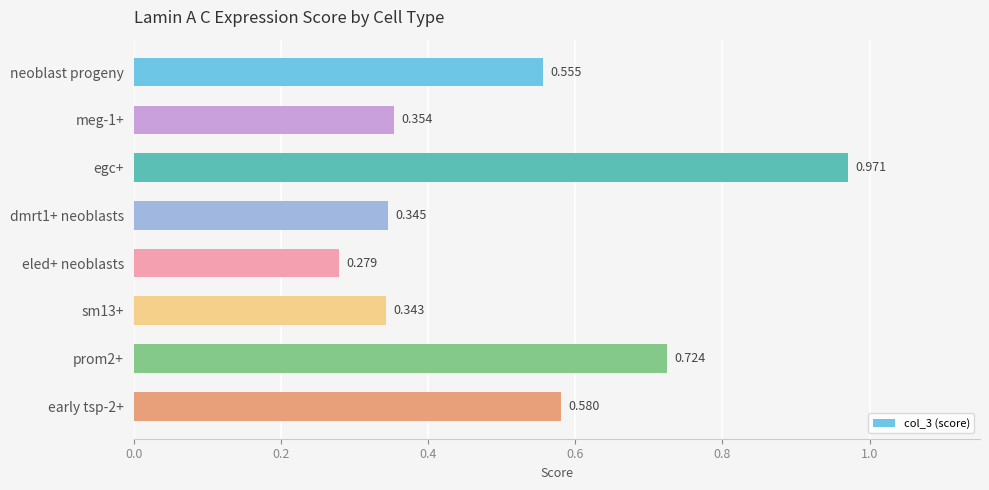

Which has a higher value, egc+ or sm13+?

egc+